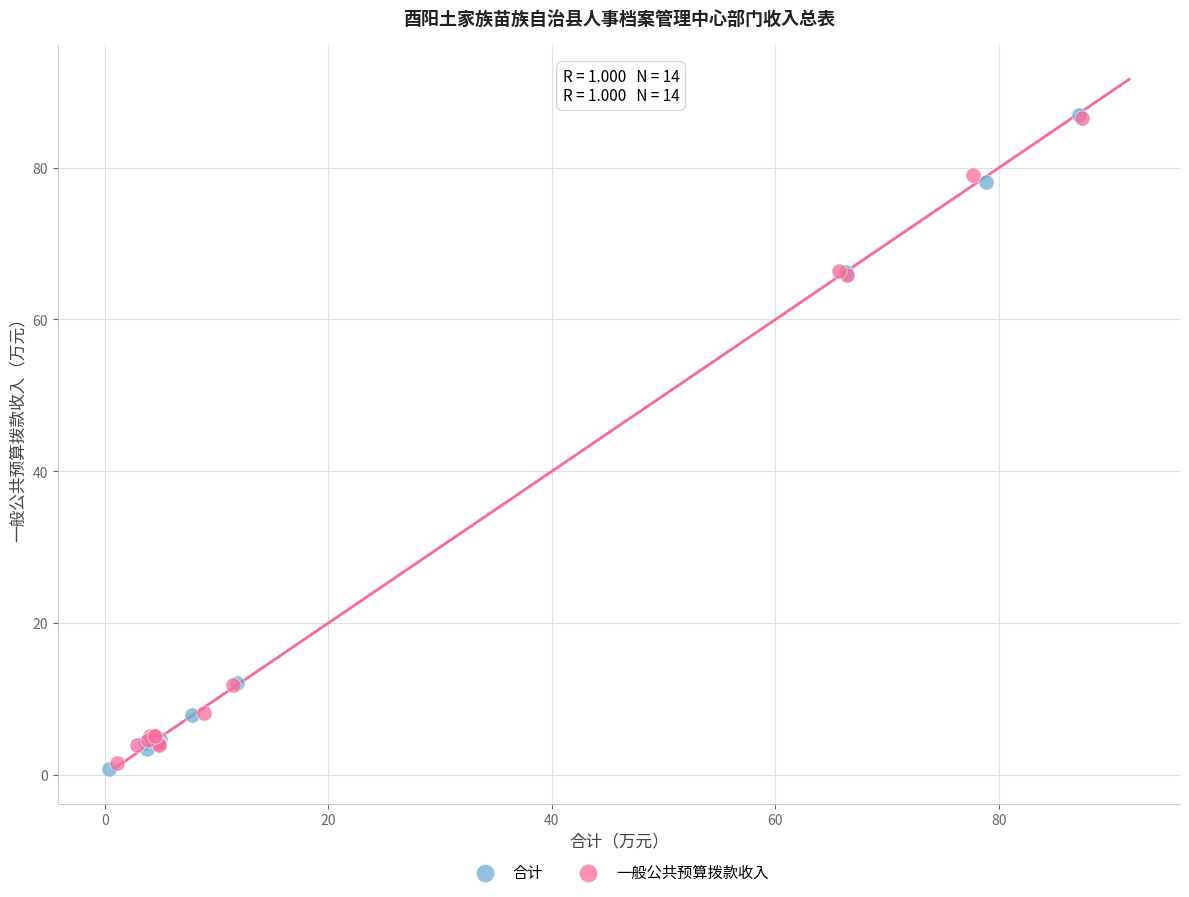

Which series has the widest spread of Y values?

合计